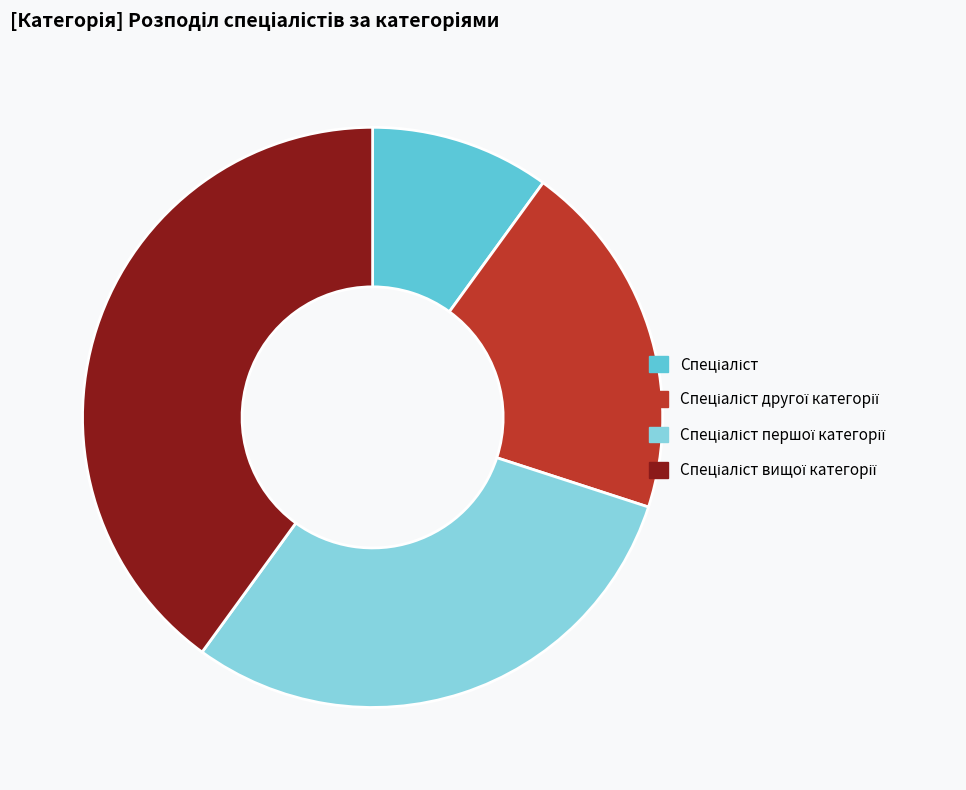

Is there any slice that represents more than half of the pie?

No